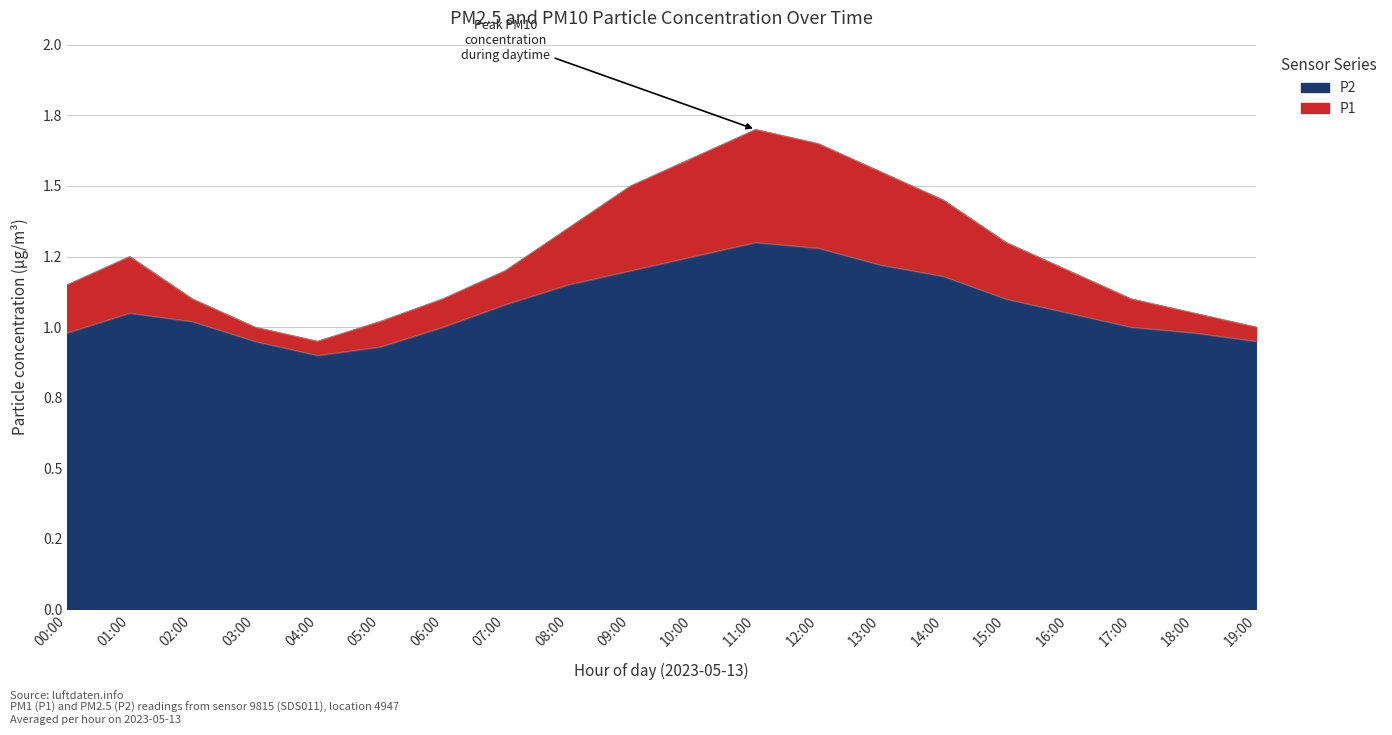

List the labels in order of P2 value, smallest first.

04:00, 05:00, 03:00, 19:00, 00:00, 18:00, 06:00, 17:00, 02:00, 01:00, 16:00, 07:00, 15:00, 08:00, 14:00, 09:00, 13:00, 10:00, 12:00, 11:00